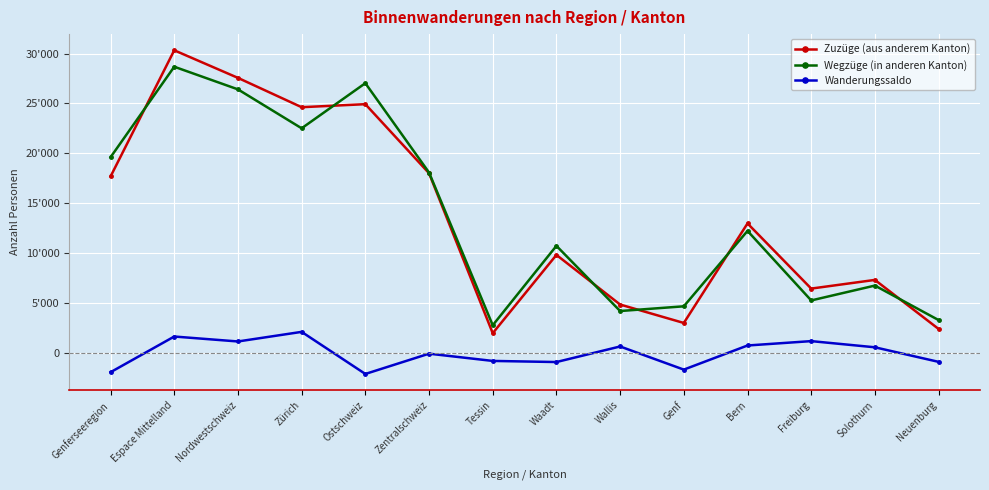

What is the label of the 4th point from the left?

Zürich